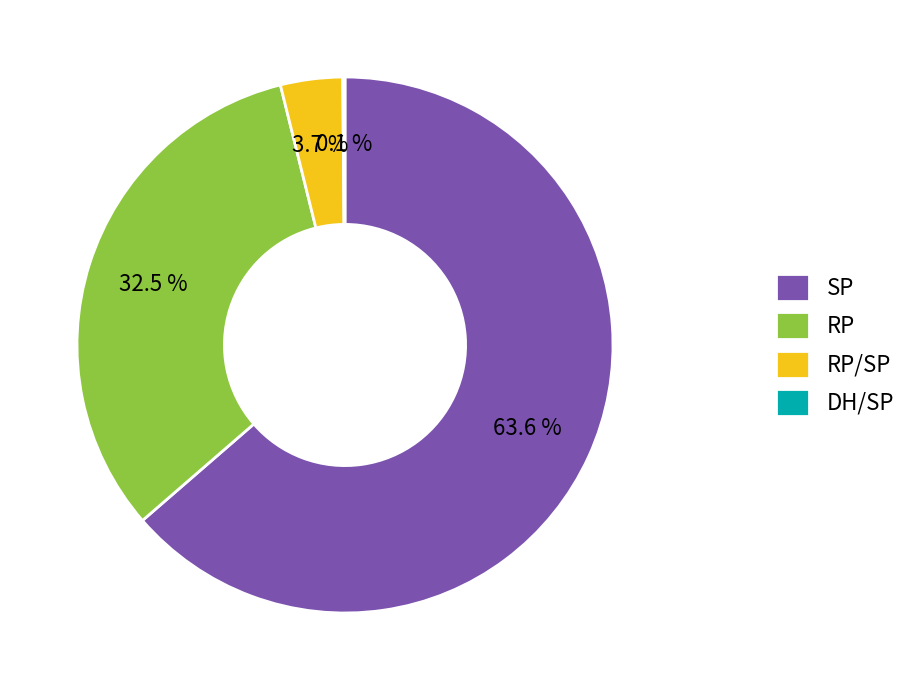

Does SP represent more than half of the total?

Yes